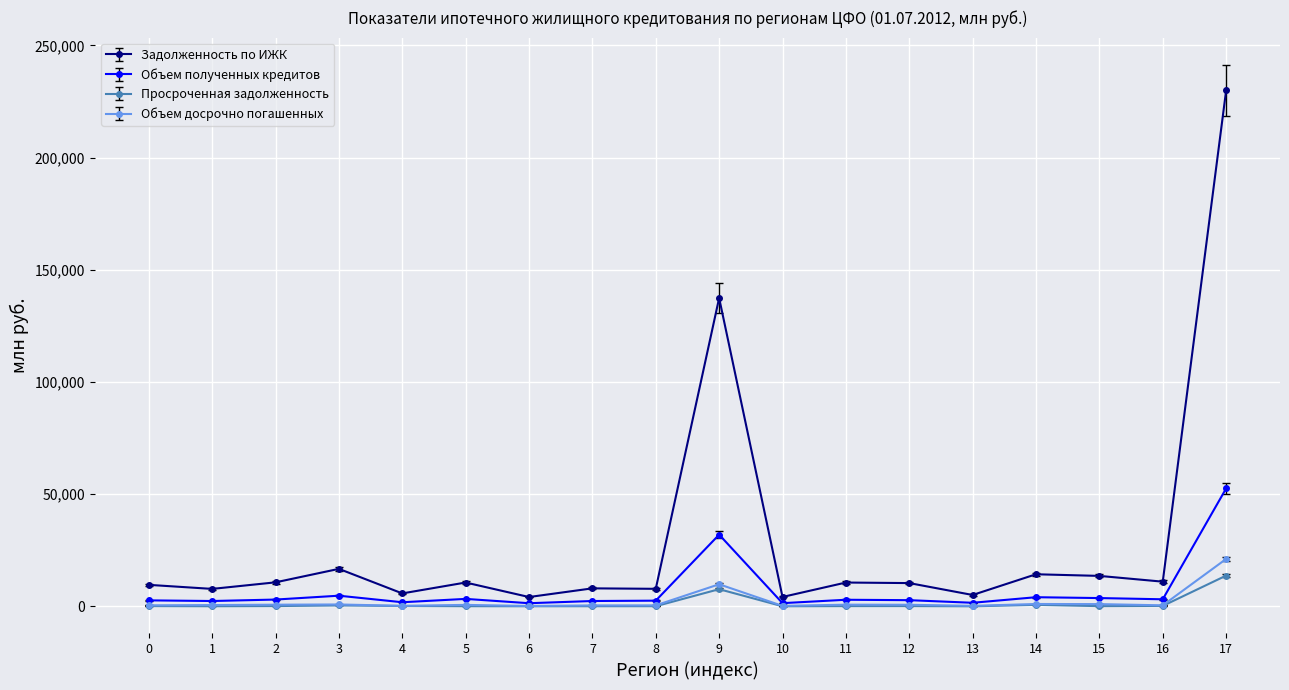

Which series has the largest total across all categories?

Задолженность по ИЖК